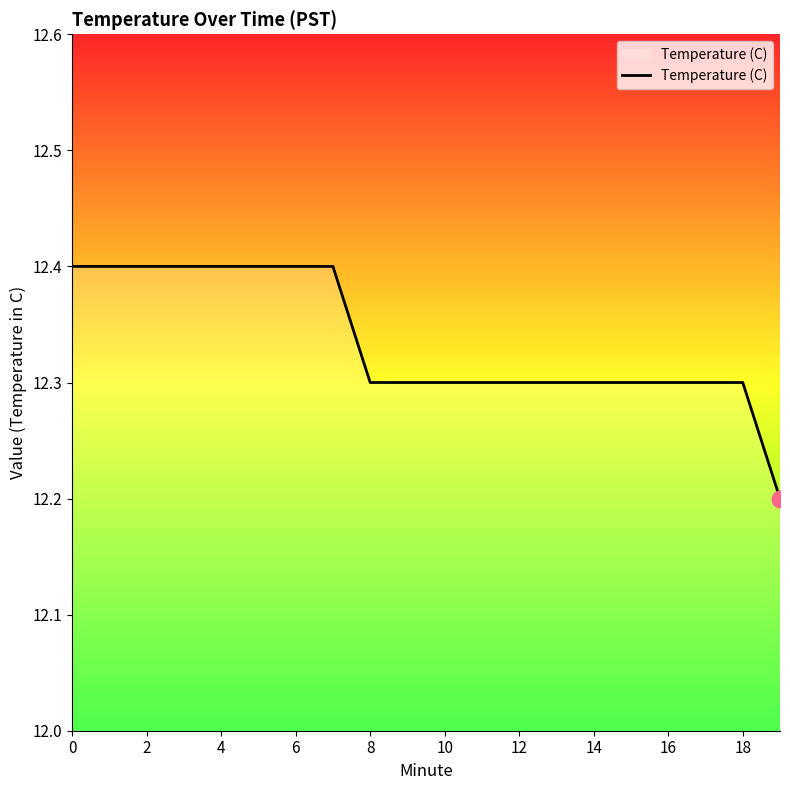

What is the minimum value shown in the chart?

12.2